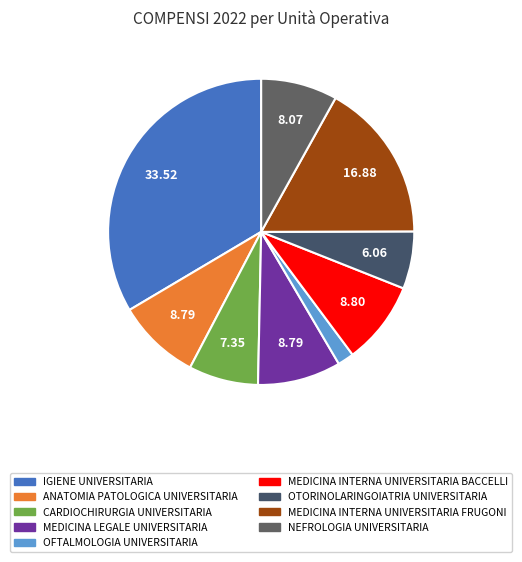

Count the number of slices in the pie.

9